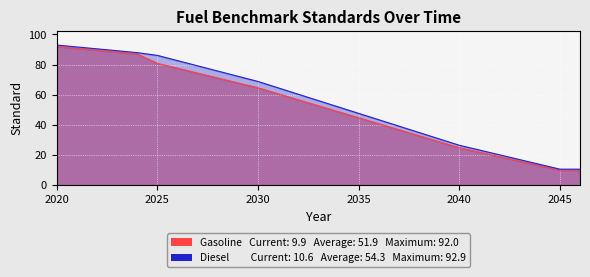

What is the difference between the Gasoline Standard values at 2043 and 2036?

24.8